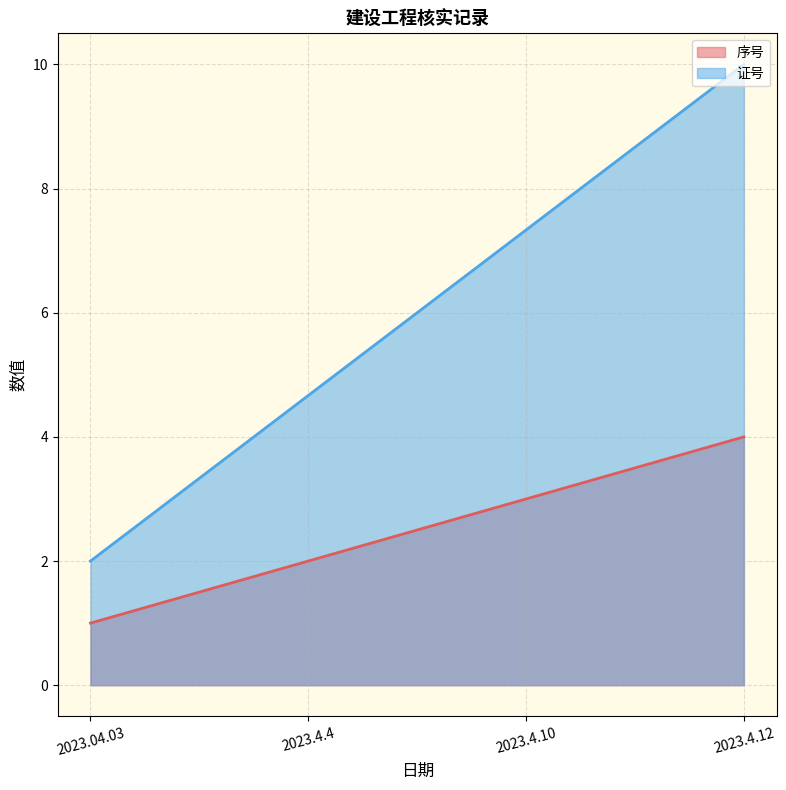

What is the label of the 4th point from the left?

2023.4.12